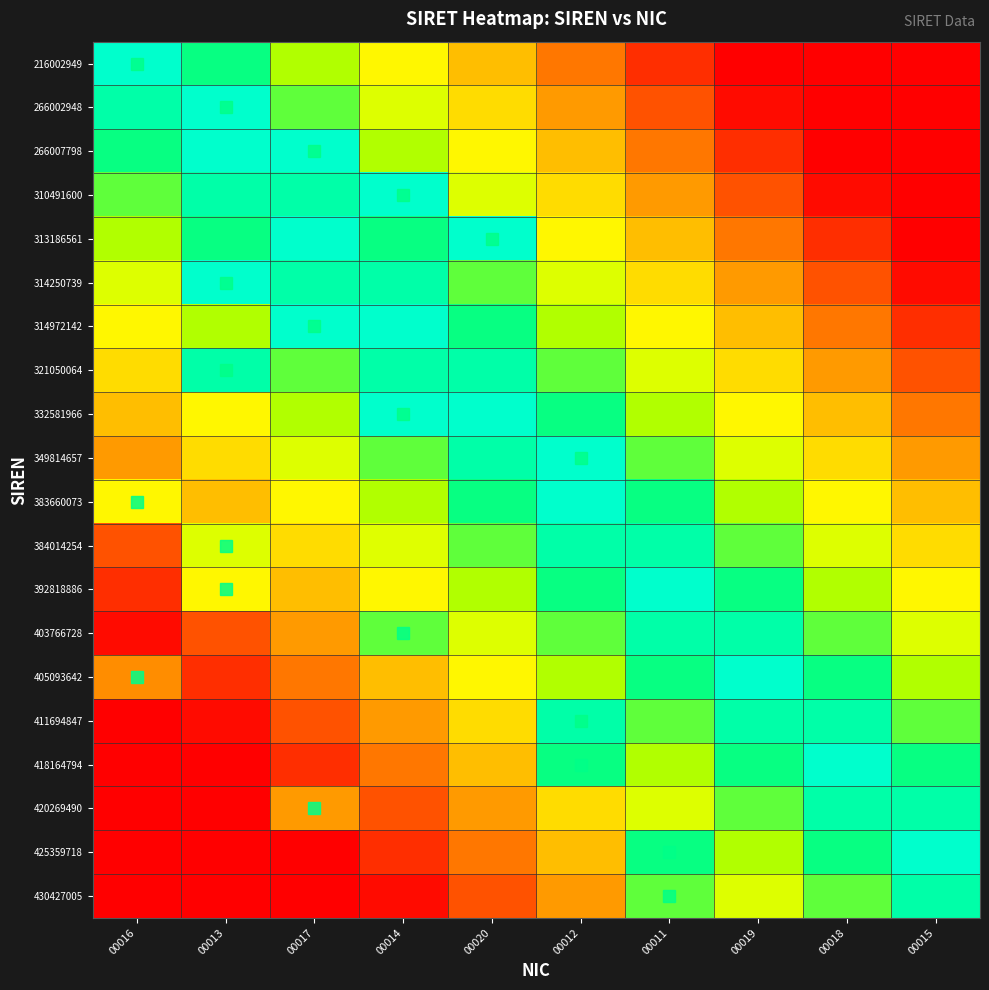

Reading left to right, what are all the values shown in this chart?

216002949: 00016=1.0	00013=0.8	00017=0.7	00014=0.6	00020=0.4	00012=0.2	00011=0.1	00019=0.0	00018=0.0	00015=0.0
266002948: 00016=0.9	00013=1.0	00017=0.8	00014=0.6	00020=0.5	00012=0.3	00011=0.2	00019=0.0	00018=0.0	00015=0.0
266007798: 00016=0.8	00013=1.0	00017=1.0	00014=0.7	00020=0.5	00012=0.4	00011=0.2	00019=0.1	00018=0.0	00015=0.0
310491600: 00016=0.8	00013=0.9	00017=0.9	00014=1.0	00020=0.6	00012=0.5	00011=0.3	00019=0.2	00018=0.0	00015=0.0
313186561: 00016=0.7	00013=0.8	00017=1.0	00014=0.9	00020=1.0	00012=0.6	00011=0.4	00019=0.3	00018=0.1	00015=0.0
314250739: 00016=0.6	00013=1.0	00017=0.9	00014=0.9	00020=0.8	00012=0.6	00011=0.5	00019=0.3	00018=0.2	00015=0.0
314972142: 00016=0.6	00013=0.7	00017=1.0	00014=1.0	00020=0.8	00012=0.7	00011=0.6	00019=0.4	00018=0.2	00015=0.1
321050064: 00016=0.5	00013=0.9	00017=0.8	00014=0.9	00020=0.9	00012=0.8	00011=0.6	00019=0.5	00018=0.3	00015=0.2
332581966: 00016=0.4	00013=0.5	00017=0.7	00014=1.0	00020=1.0	00012=0.9	00011=0.7	00019=0.6	00018=0.4	00015=0.2
349814657: 00016=0.3	00013=0.5	00017=0.6	00014=0.8	00020=0.9	00012=1.0	00011=0.8	00019=0.6	00018=0.5	00015=0.3
383660073: 00016=0.6	00013=0.4	00017=0.6	00014=0.7	00020=0.9	00012=1.0	00011=0.9	00019=0.7	00018=0.5	00015=0.4
384014254: 00016=0.2	00013=0.6	00017=0.5	00014=0.6	00020=0.8	00012=0.9	00011=0.9	00019=0.8	00018=0.6	00015=0.5
392818886: 00016=0.1	00013=0.6	00017=0.4	00014=0.6	00020=0.7	00012=0.9	00011=1.0	00019=0.9	00018=0.7	00015=0.5
403766728: 00016=0.0	00013=0.2	00017=0.3	00014=0.8	00020=0.6	00012=0.8	00011=0.9	00019=0.9	00018=0.8	00015=0.6
405093642: 00016=0.3	00013=0.1	00017=0.3	00014=0.4	00020=0.6	00012=0.7	00011=0.9	00019=1.0	00018=0.8	00015=0.7
411694847: 00016=0.0	00013=0.0	00017=0.2	00014=0.3	00020=0.5	00012=0.9	00011=0.8	00019=0.9	00018=0.9	00015=0.8
418164794: 00016=0.0	00013=0.0	00017=0.1	00014=0.2	00020=0.4	00012=0.8	00011=0.7	00019=0.8	00018=1.0	00015=0.9
420269490: 00016=0.0	00013=0.0	00017=0.3	00014=0.2	00020=0.3	00012=0.5	00011=0.6	00019=0.8	00018=0.9	00015=0.9
425359718: 00016=0.0	00013=0.0	00017=0.0	00014=0.1	00020=0.2	00012=0.4	00011=0.8	00019=0.7	00018=0.9	00015=1.0
430427005: 00016=0.0	00013=0.0	00017=0.0	00014=0.0	00020=0.2	00012=0.3	00011=0.8	00019=0.6	00018=0.8	00015=0.9